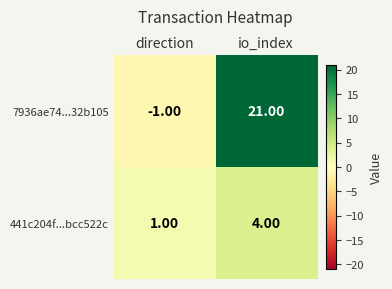

At which category is the sum across all series the highest?

io_index